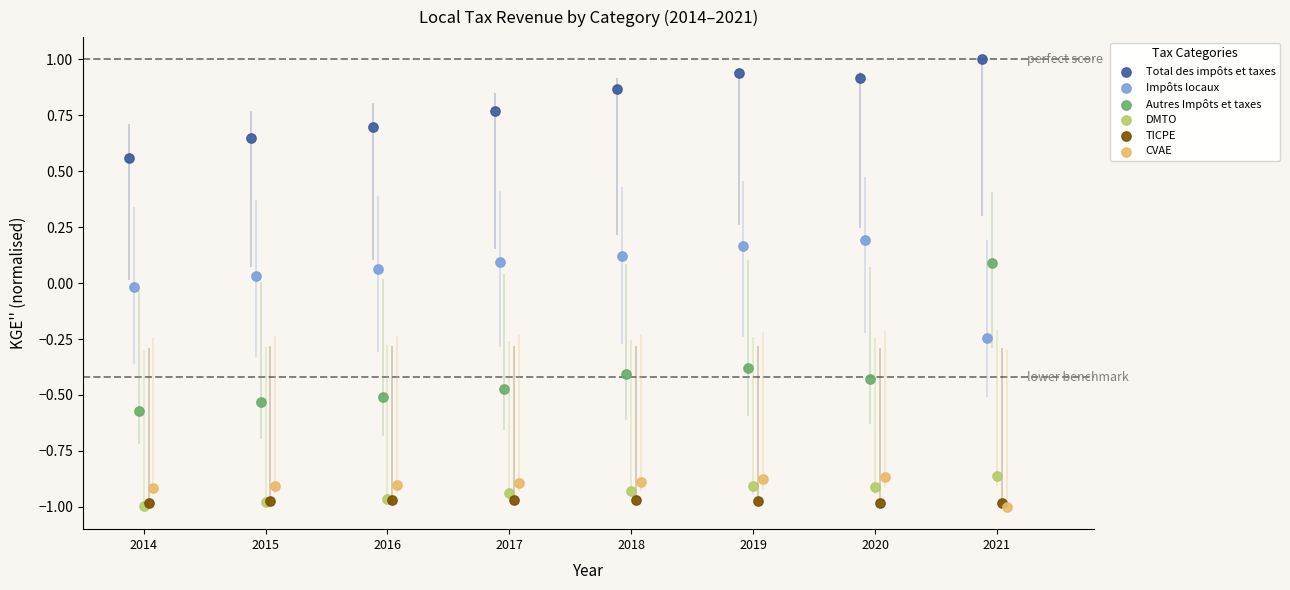

Which series has the widest spread of Y values?

Autres Impôts et taxes